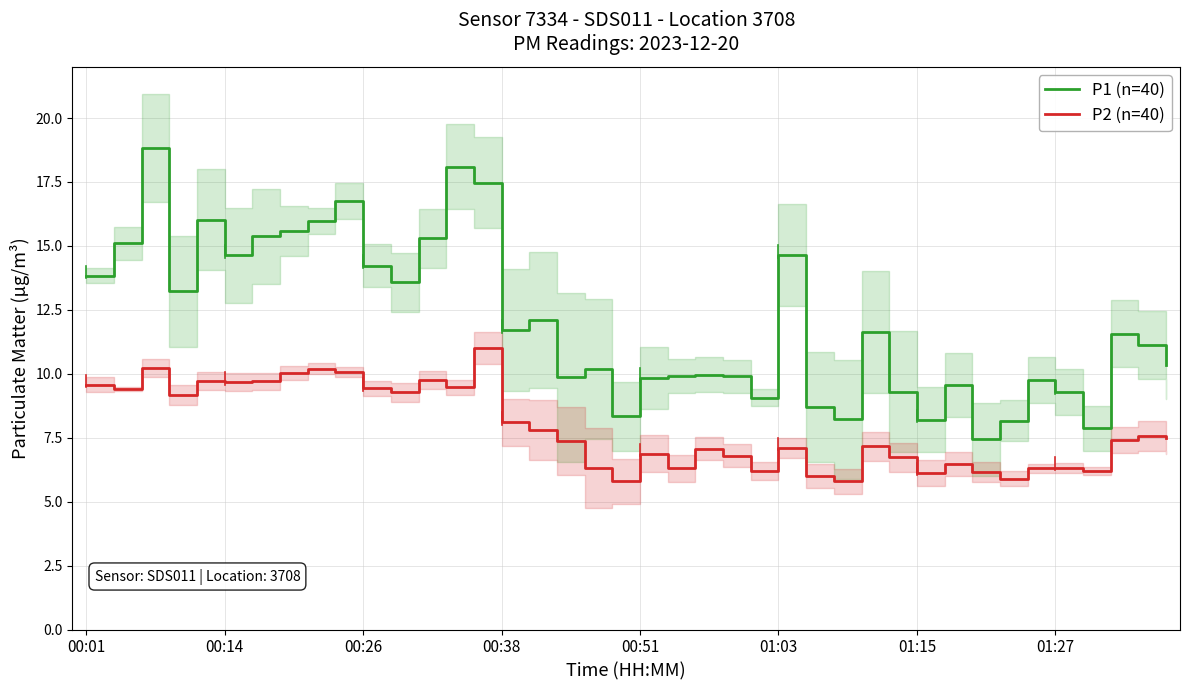

The P2 (n=40) series shows 16.1 at 01:15. True or false?

False